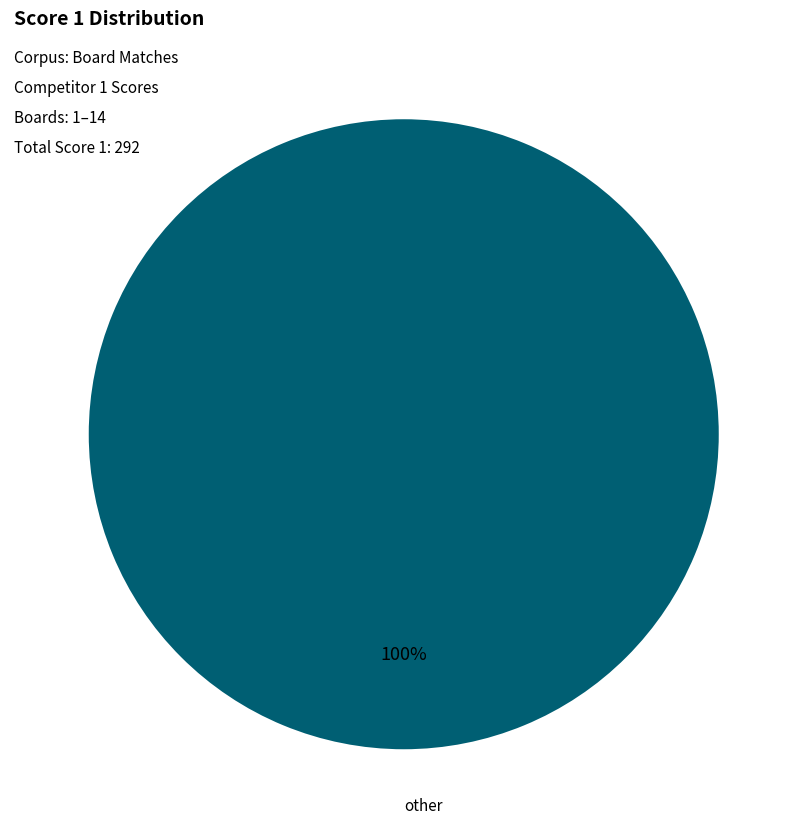

The other slice represents 100% of the pie. True or false?

True